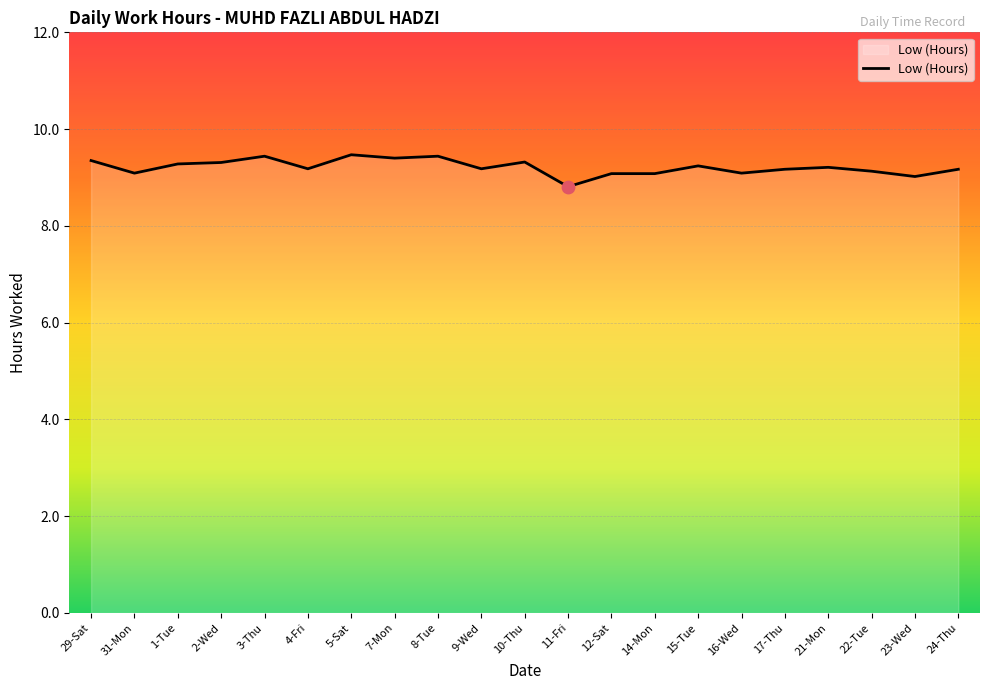

What is the ratio of the value at 1-Tue to the value at 11-Fri?

1.1